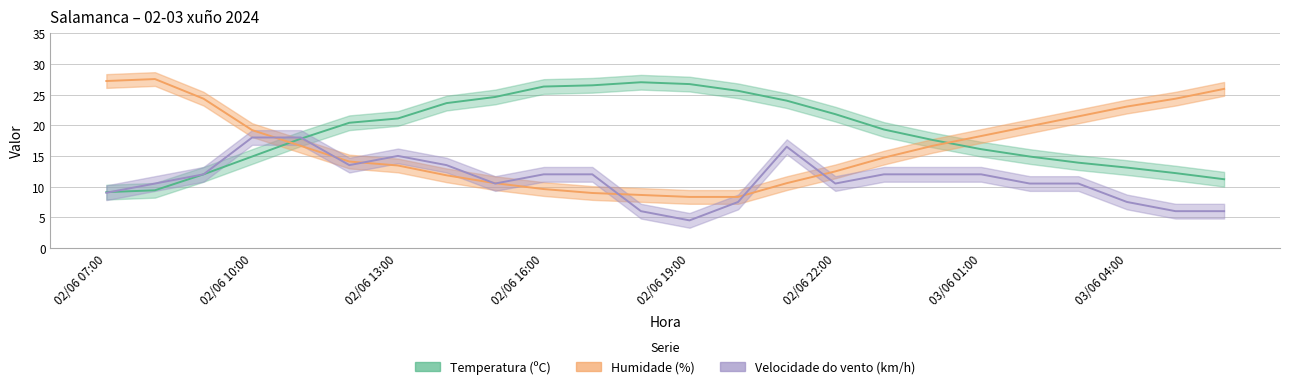

What is the sum of all Humidade (%) values?

395.8